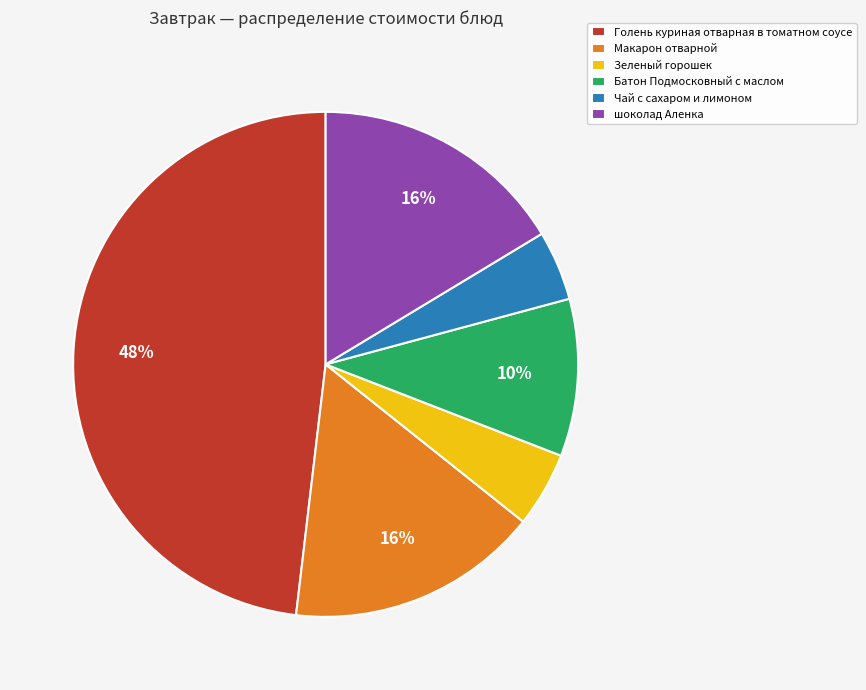

Which slice is the largest?

Голень куриная отварная в томатном соусе